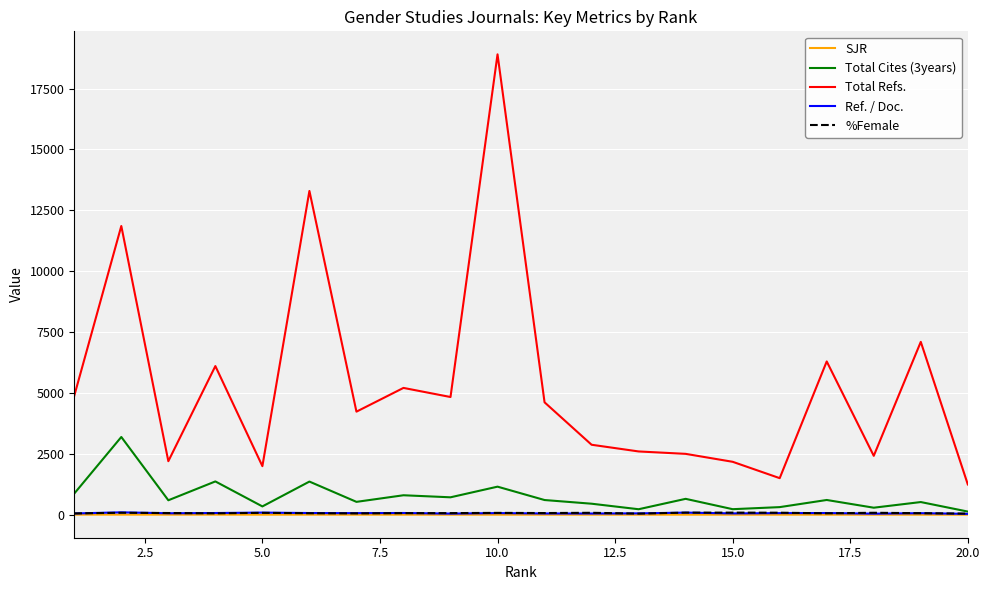

True or false: Total Refs. and %Female intersect in this chart.

False